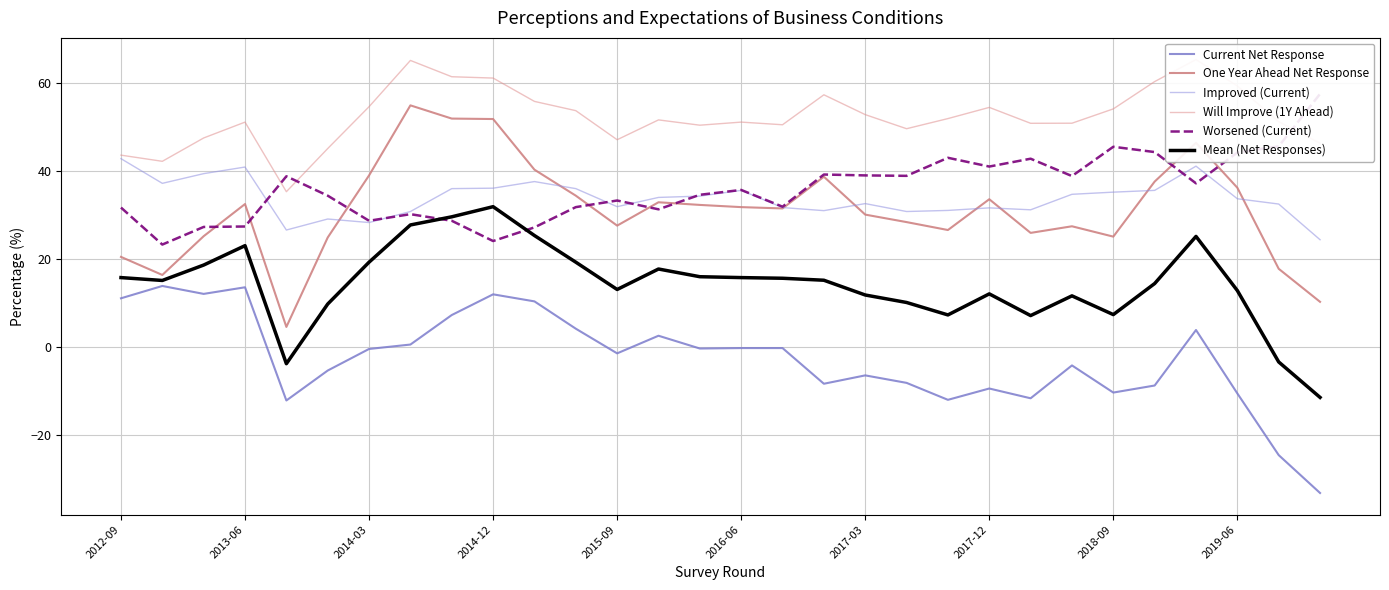

How many interior local peaks does the Mean (Net Responses) series have?

6